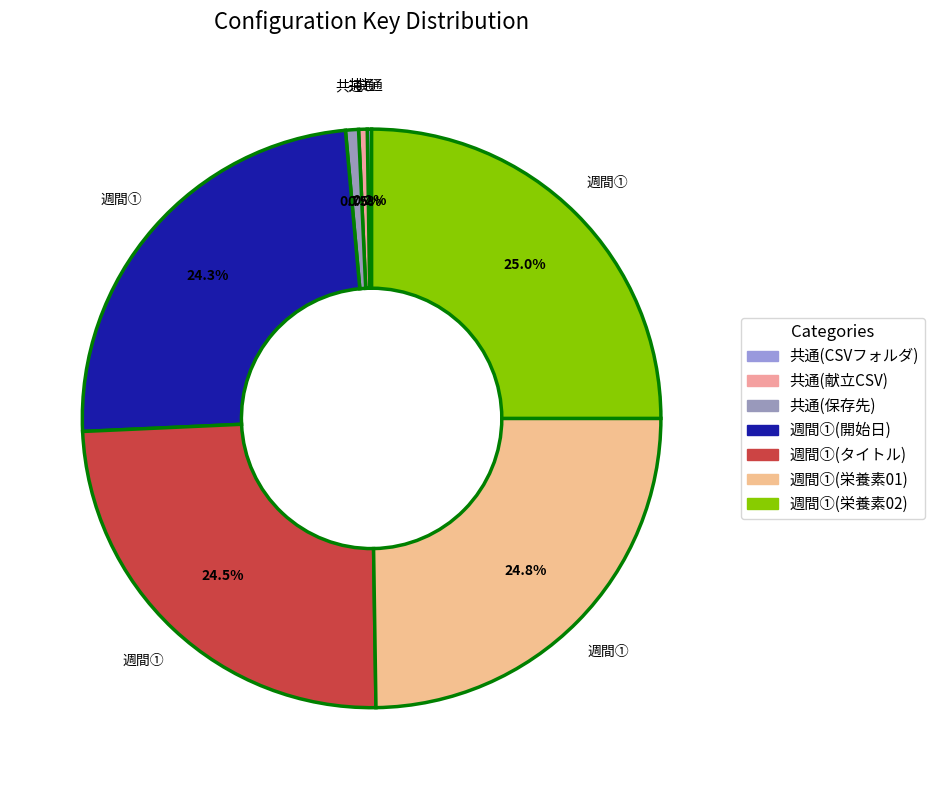

To the nearest percent, what percentage of the pie is 週間①(栄養素02)?

25%